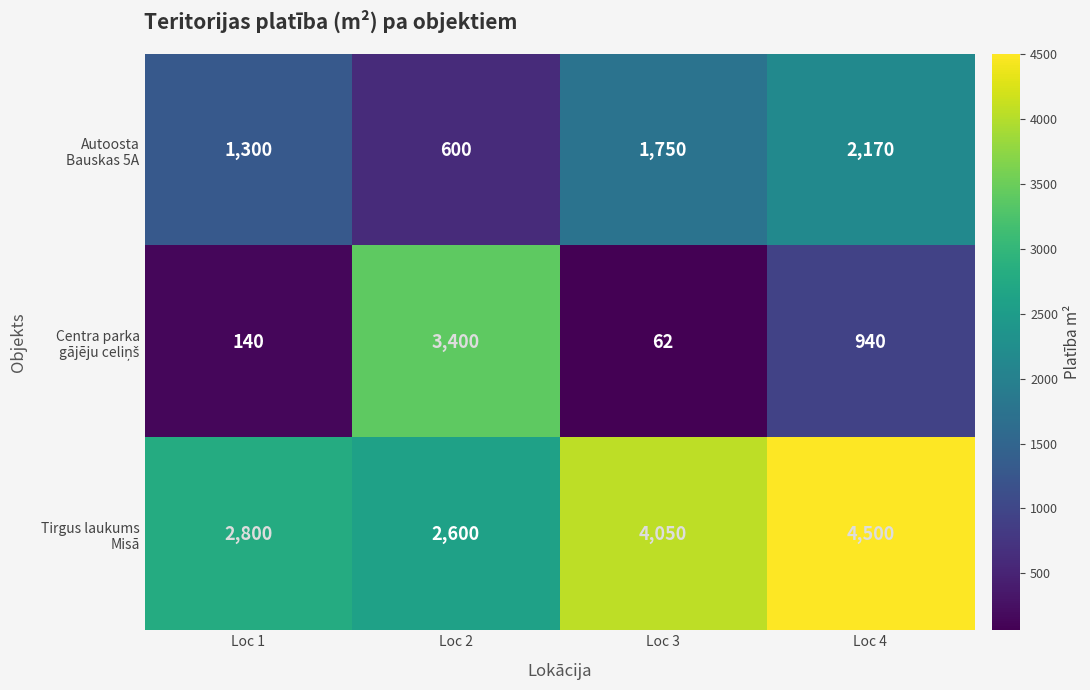

What is the greatest value displayed?

4500